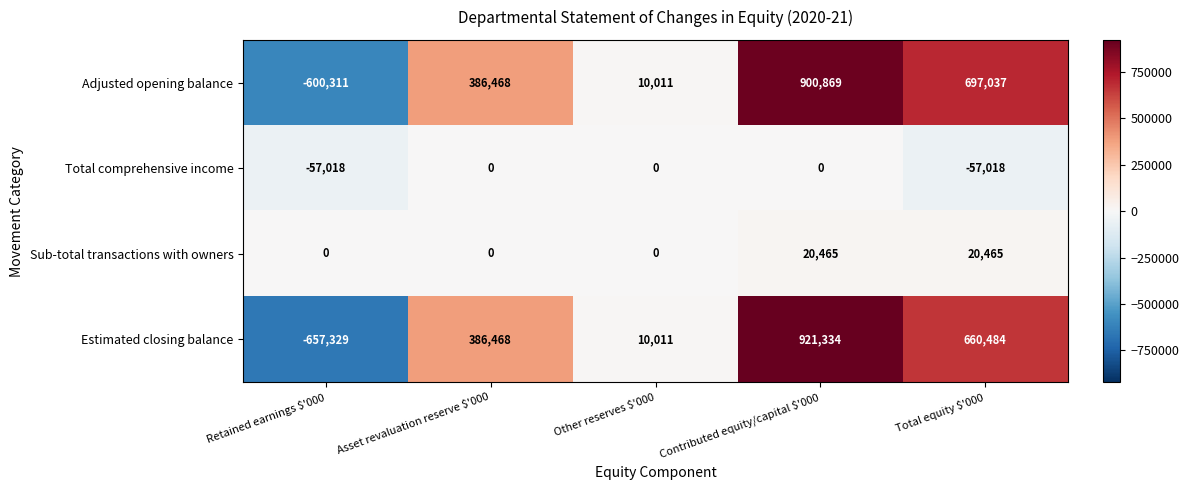

What is the difference between the maximum and minimum values in the Adjusted opening balance series?

1501180